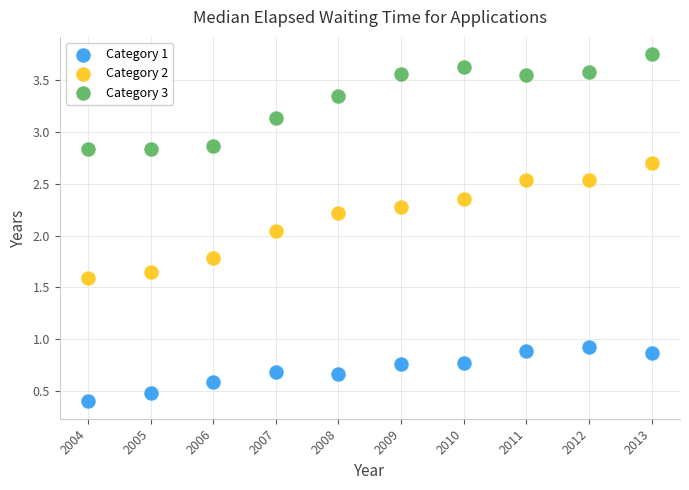

Which series has the widest spread of Y values?

Category 2